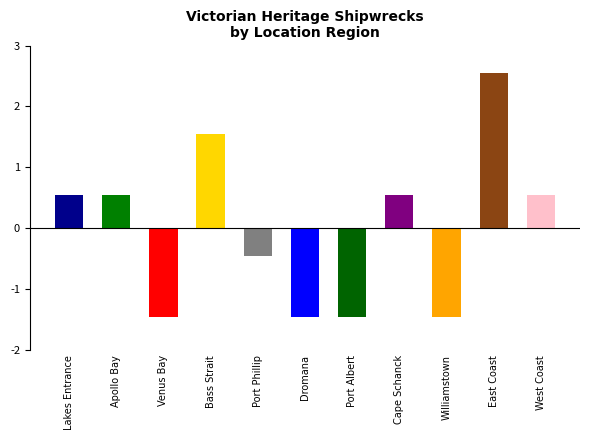

Count the number of data series in this chart.

1